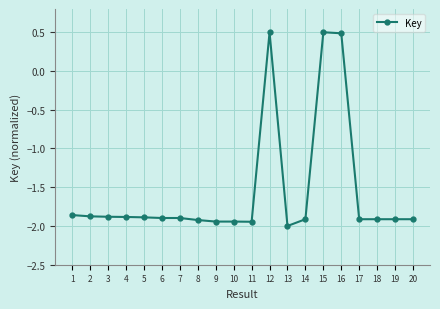

What value does the data have at 16?

0.5